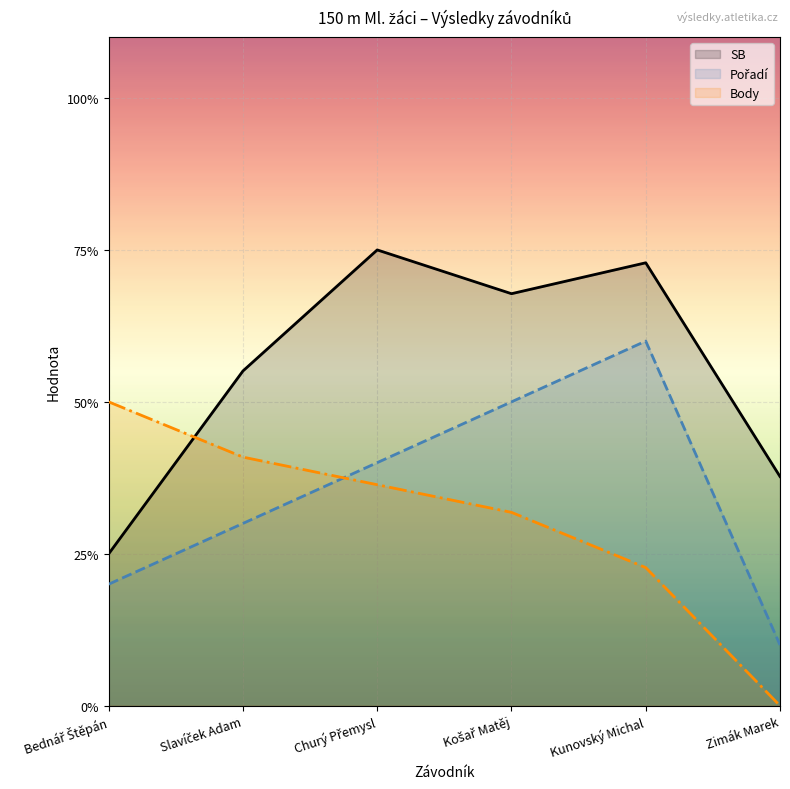

What position from the right is Kunovský Michal?

2